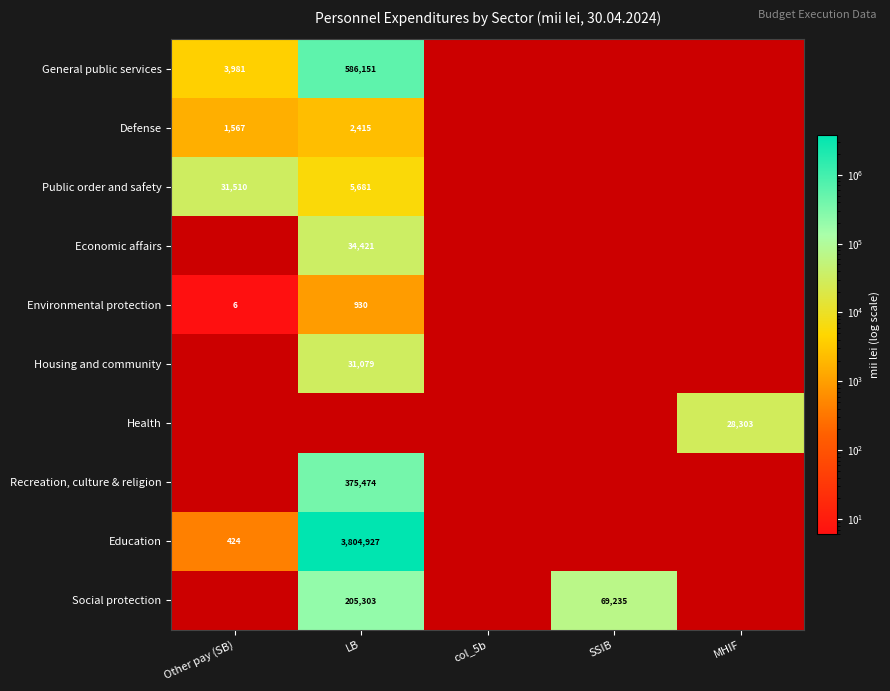

At how many categories does at least one series exceed 179739?

1